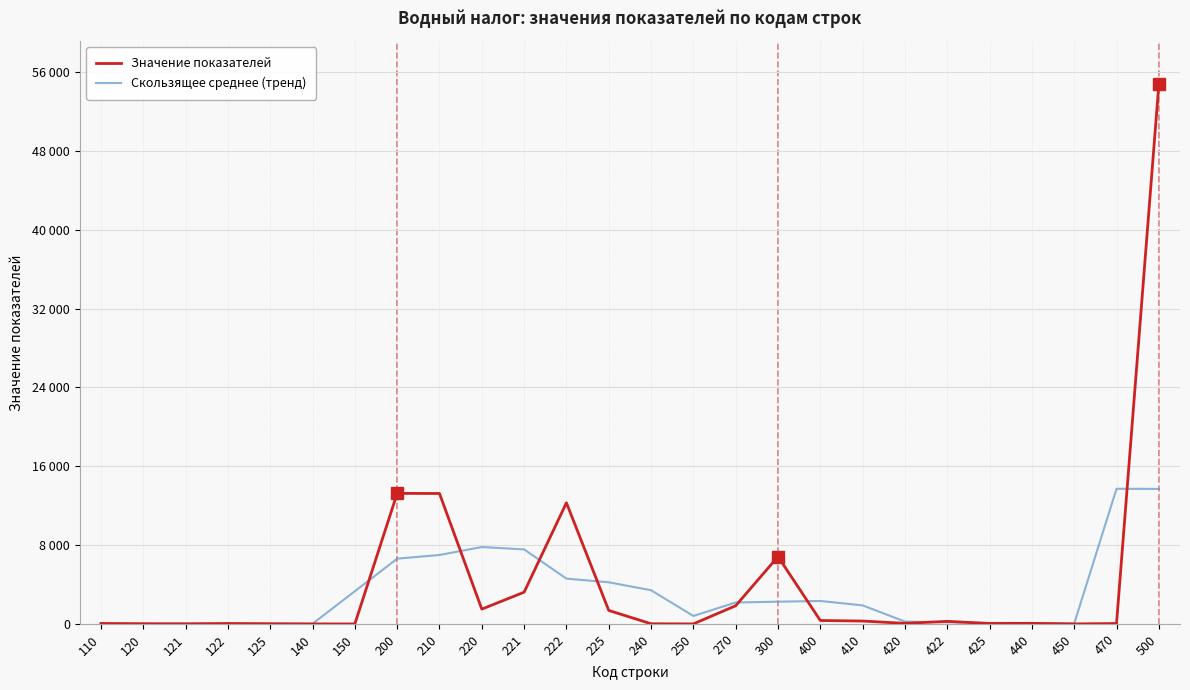

The value of Скользящее среднее (тренд) at 150 is 3316.5. True or false?

True